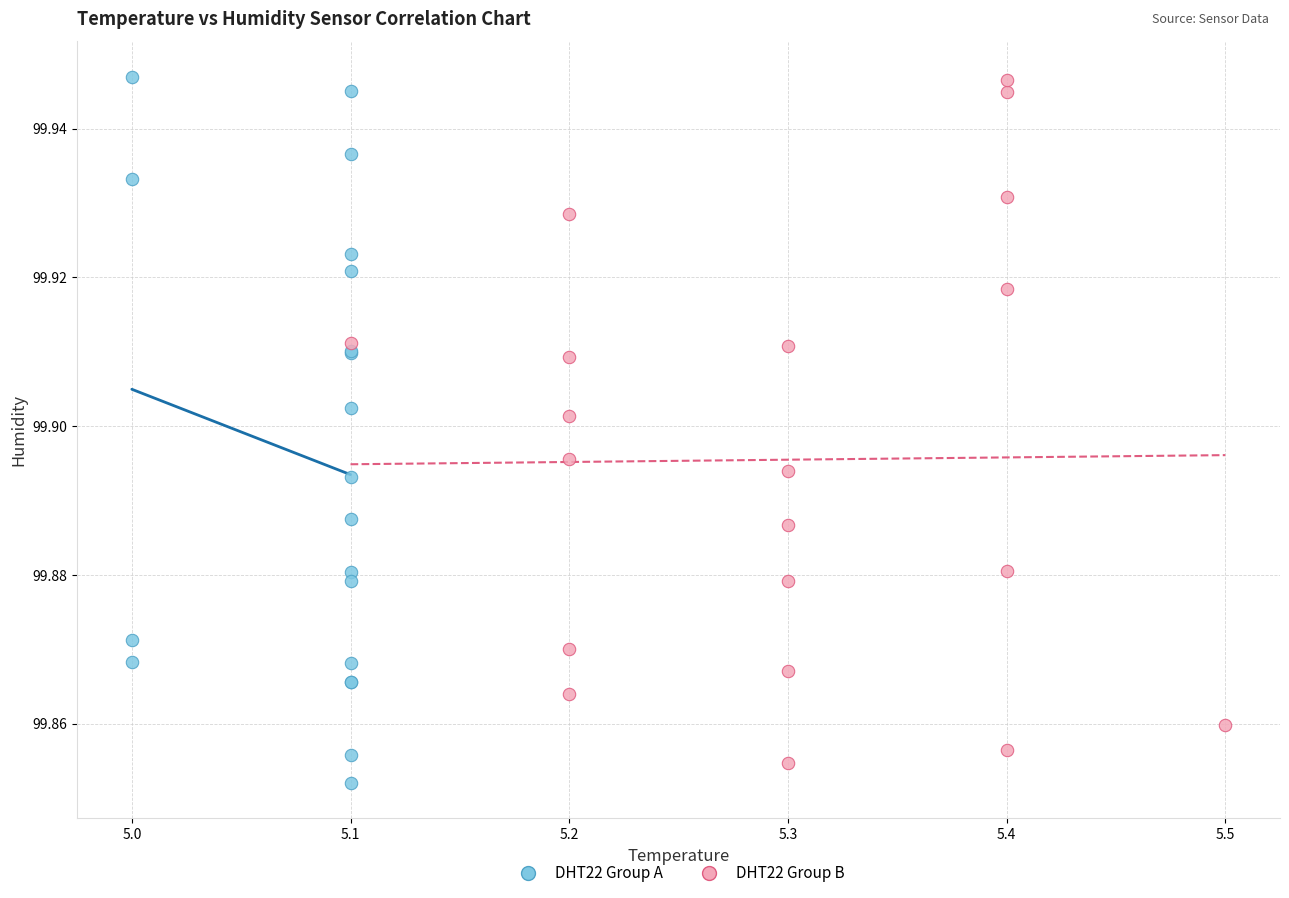

Which series has the largest Y range (max minus min)?

DHT22 Group A